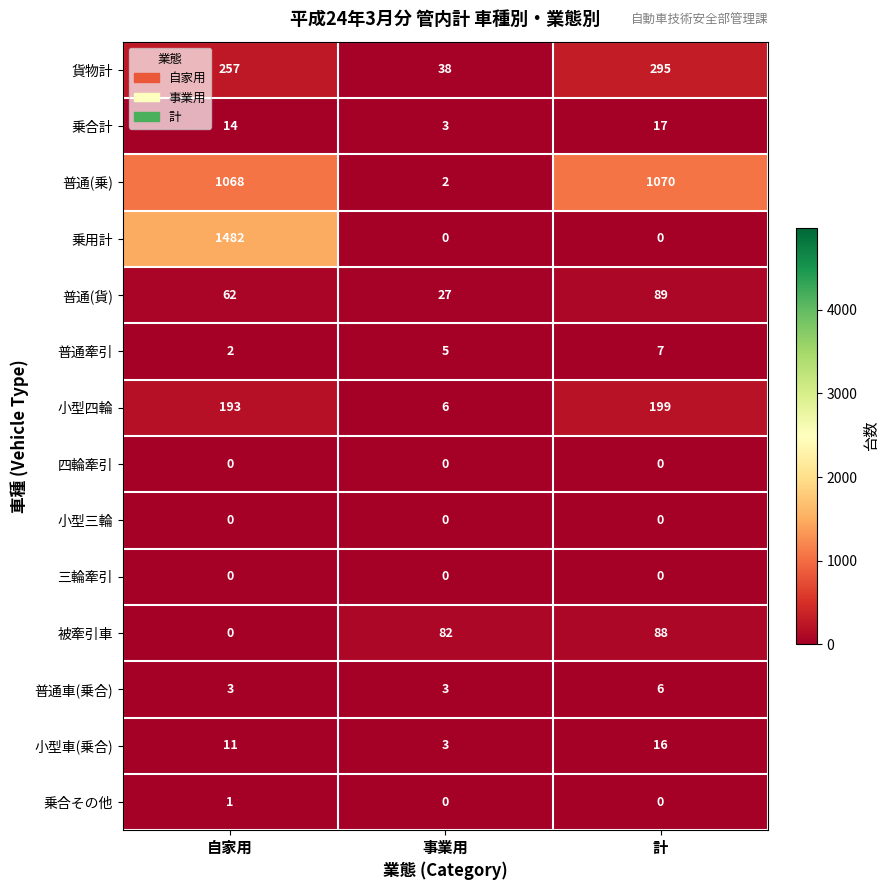

What is the spread (max minus min) of values at 事業用?

82